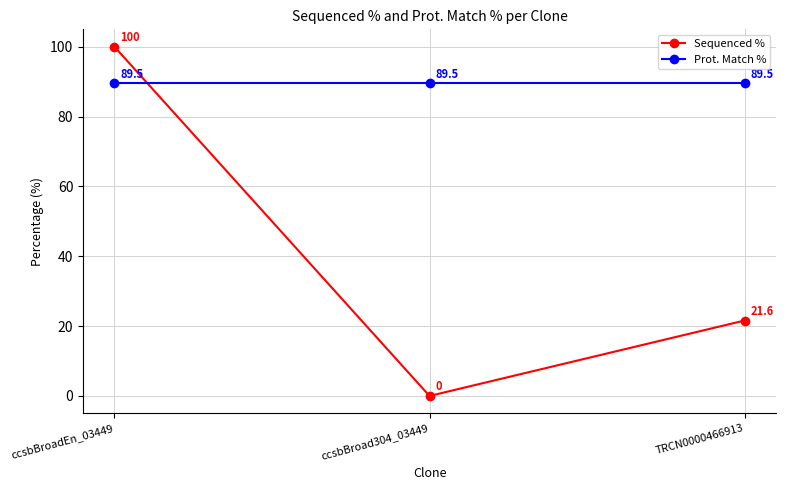

What is the difference between the Sequenced % values at ccsbBroad304_03449 and TRCN0000466913?

21.6